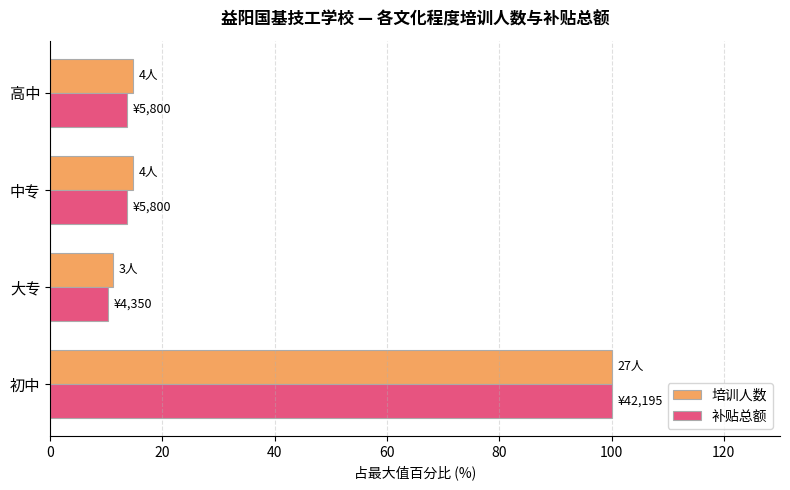

True or false: 培训人数 has a value of 11.1 at 大专.

True